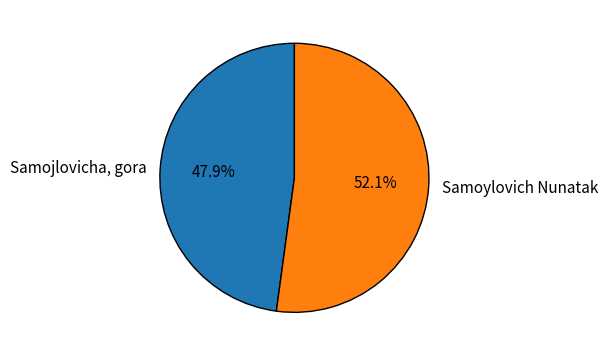

Rank the categories by value from lowest to highest.

Samojlovicha, gora, Samoylovich Nunatak